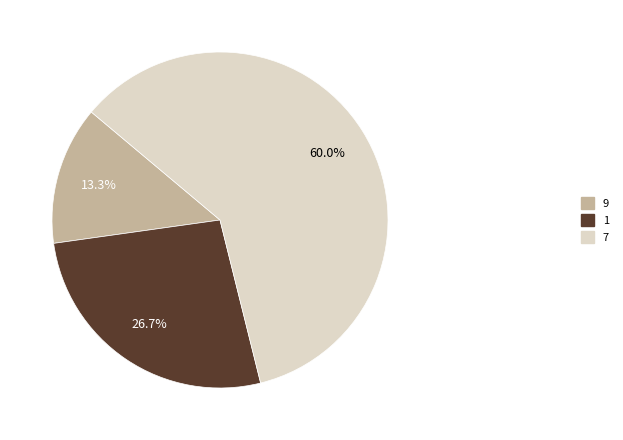

Is there any slice that represents more than half of the pie?

Yes